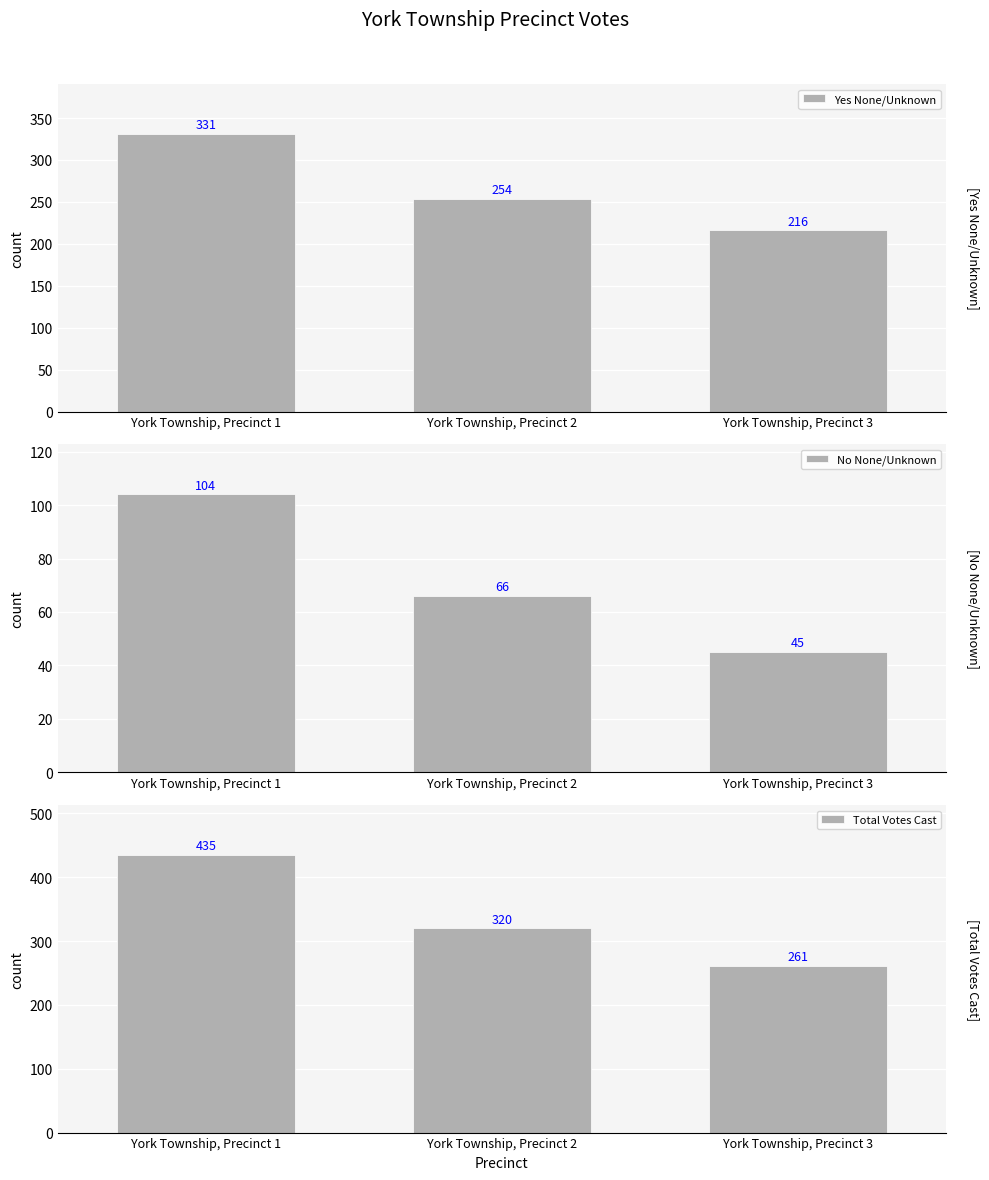

What is the sum of the Total Votes Cast values at York Township, Precinct 3 and York Township, Precinct 1?

696